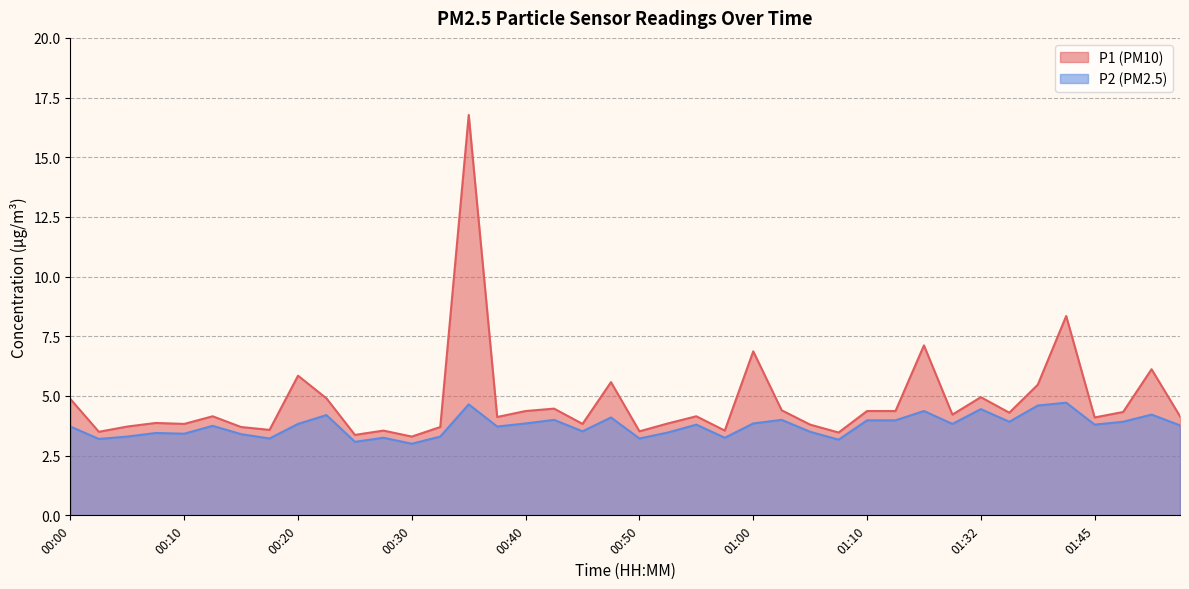

Reading left to right, transcribe all the data shown in this chart.

P1: 4.9	3.5	3.7	3.9	3.8	4.2	3.7	3.6	5.8	4.9	3.4	3.5	3.3	3.7	16.8	4.1	4.4	4.5	3.8	5.6	3.5	3.9	4.2	3.5	6.9	4.4	3.8	3.5	4.4	4.4	7.1	4.2	5.0	4.3	5.5	8.3	4.1	4.3	6.1	4.2
P2: 3.7	3.2	3.3	3.5	3.4	3.8	3.4	3.2	3.8	4.2	3.1	3.2	3.0	3.3	4.7	3.7	3.9	4.0	3.5	4.1	3.2	3.5	3.8	3.2	3.9	4.0	3.5	3.2	4.0	4.0	4.4	3.8	4.5	3.9	4.6	4.7	3.8	3.9	4.2	3.8